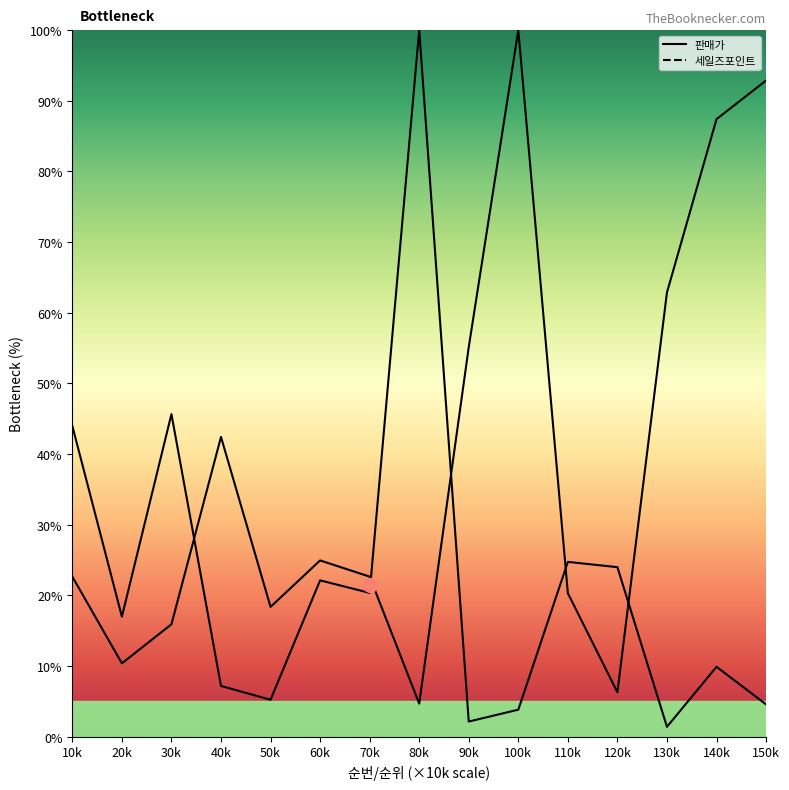

Reading right to left, extract all data points from this chart.

판매가: 92.9	87.4	62.9	6.3	20.3	100.0	55.1	4.7	22.7	24.9	18.4	42.4	15.9	10.4	22.7
세일즈포인트: 4.6	9.9	1.4	24.0	24.7	3.8	2.1	100.0	20.4	22.1	5.2	7.2	45.7	17.0	44.0